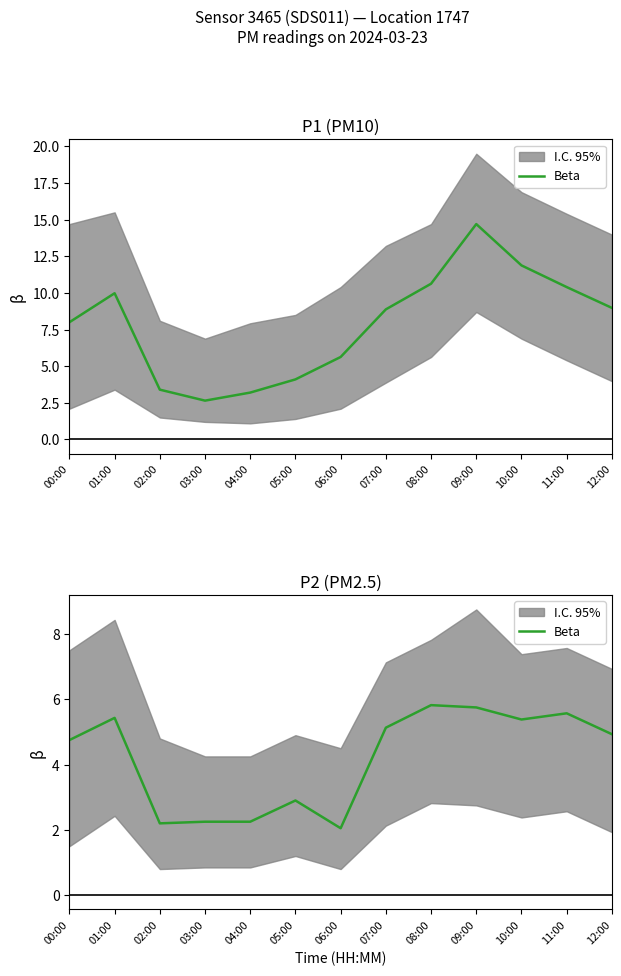

True or false: the data has more than 1 interior local peaks.

True